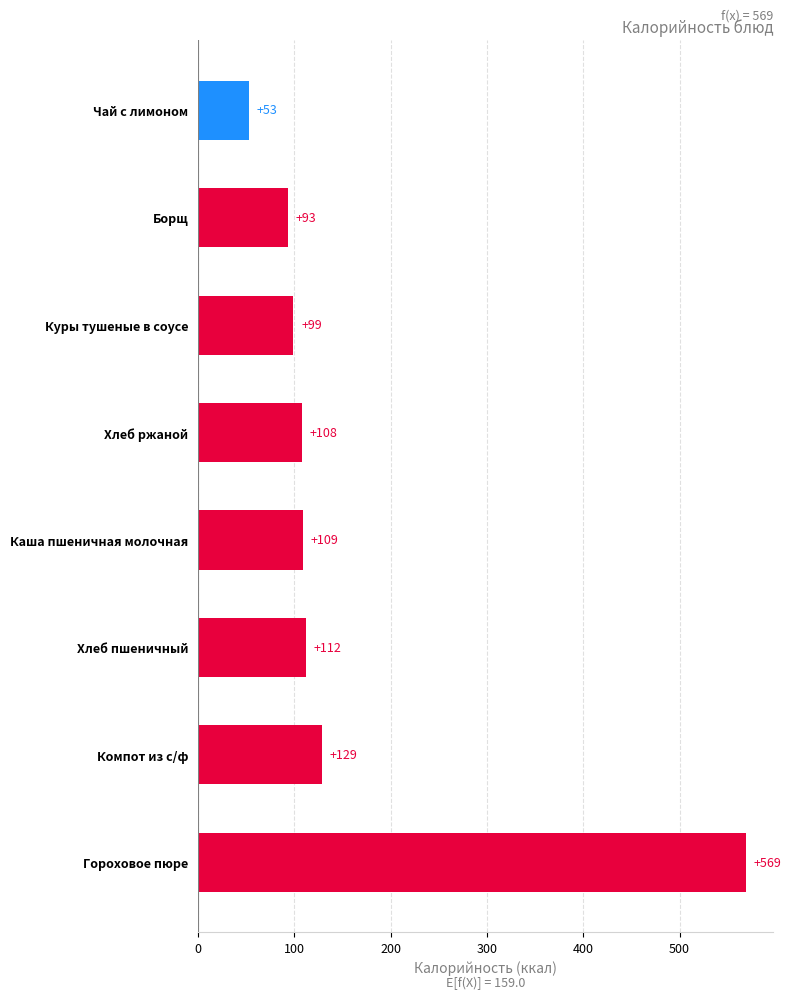

What is the sum of all values?

1272